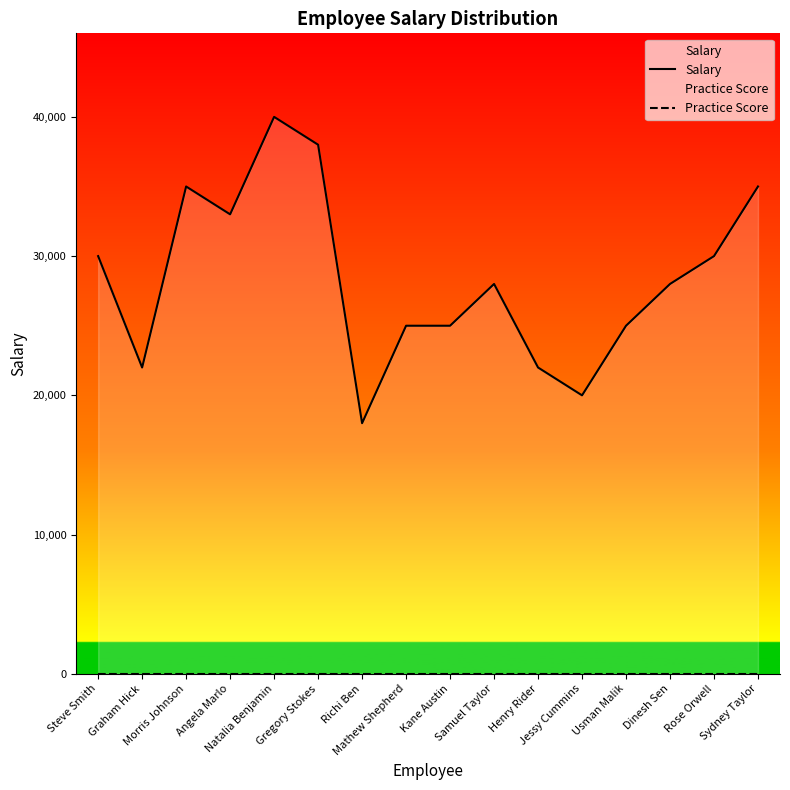

What is the label of the 12th point from the right?

Natalia Benjamin